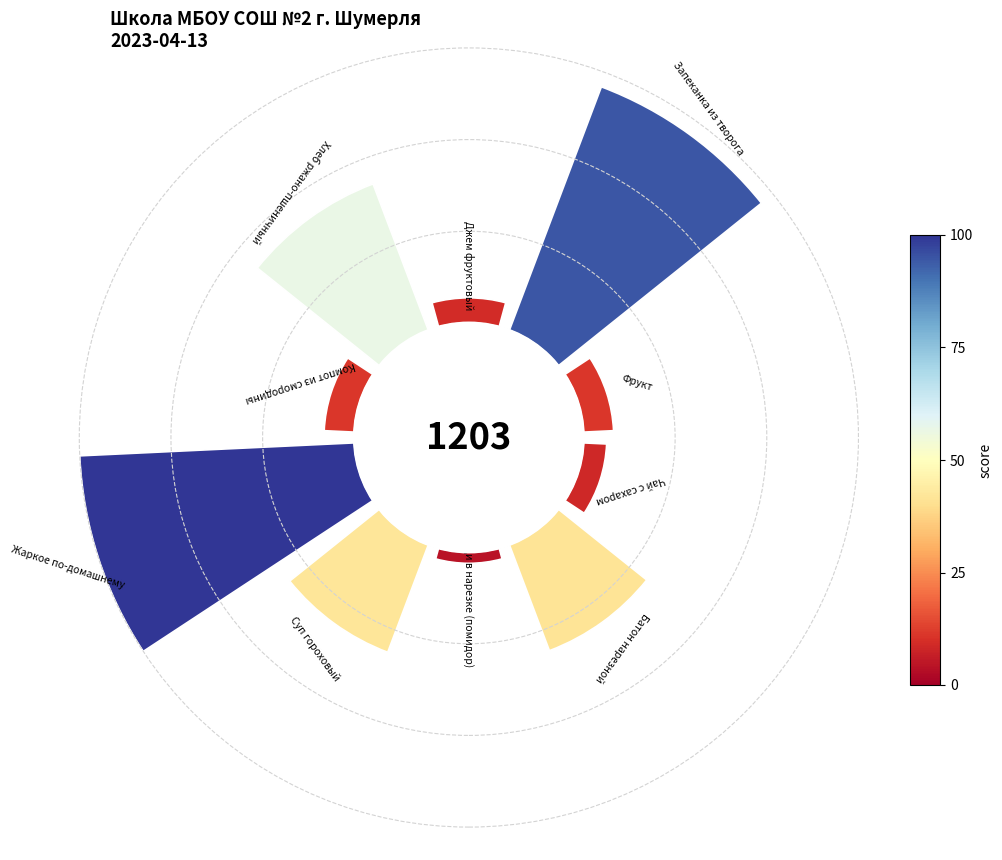

How many segments does this pie chart have?

10